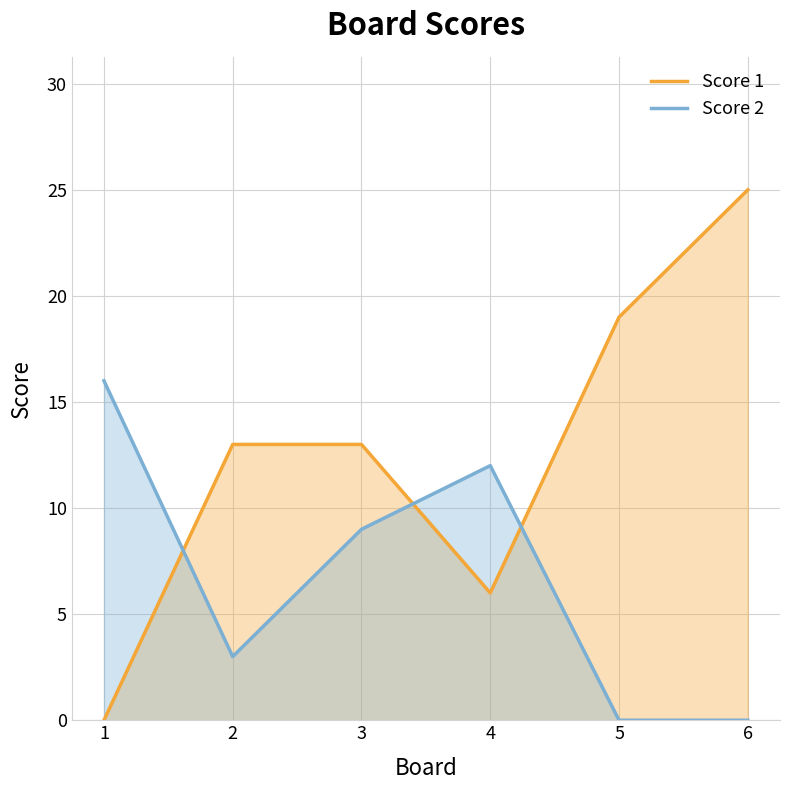

Which series has the largest total across all categories?

Score 1